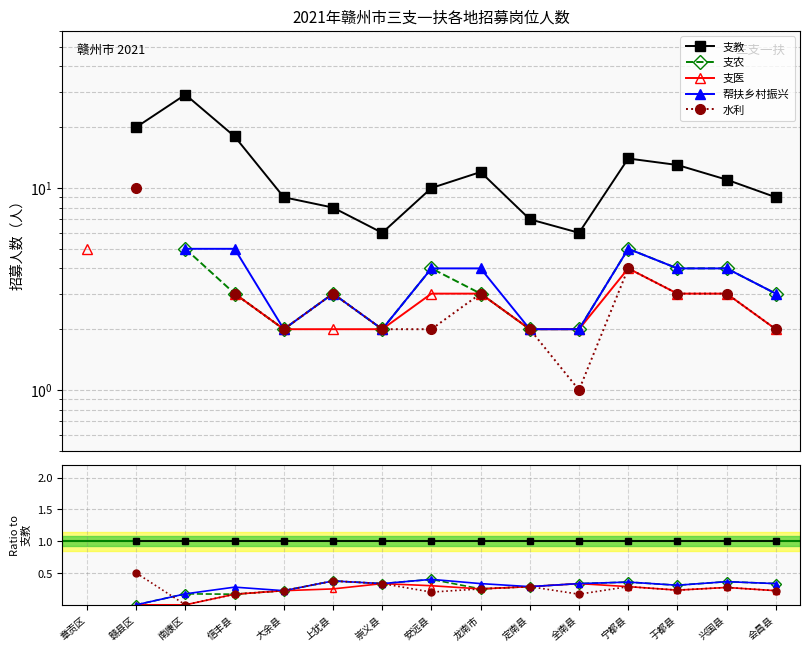

The value of 支农 at 崇义县 is 0.3. True or false?

True